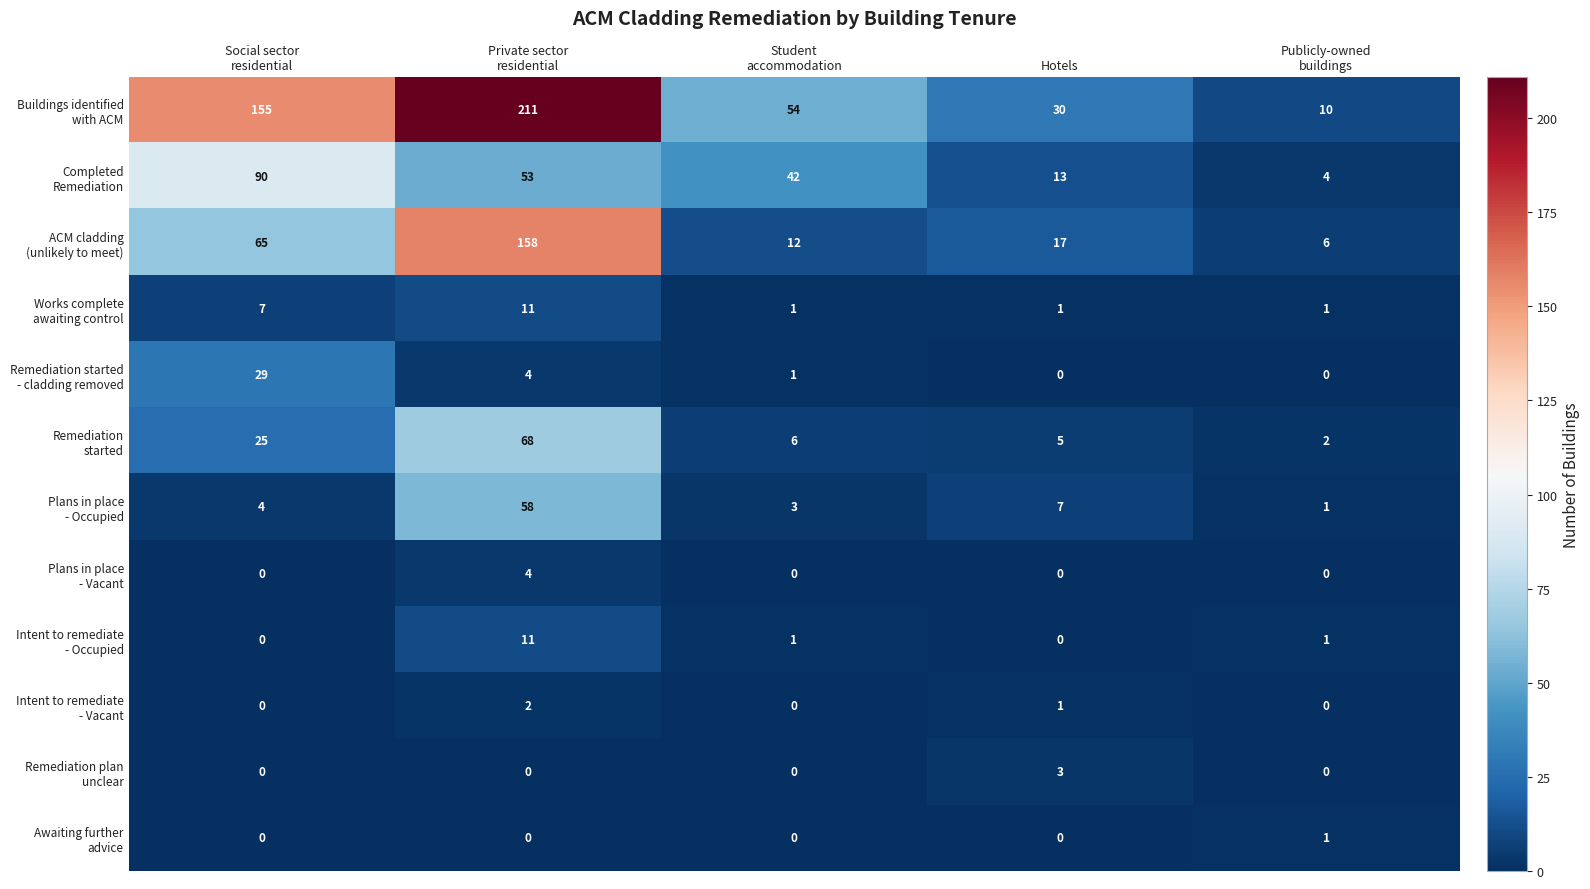

At how many categories does at least one series exceed 7?

5